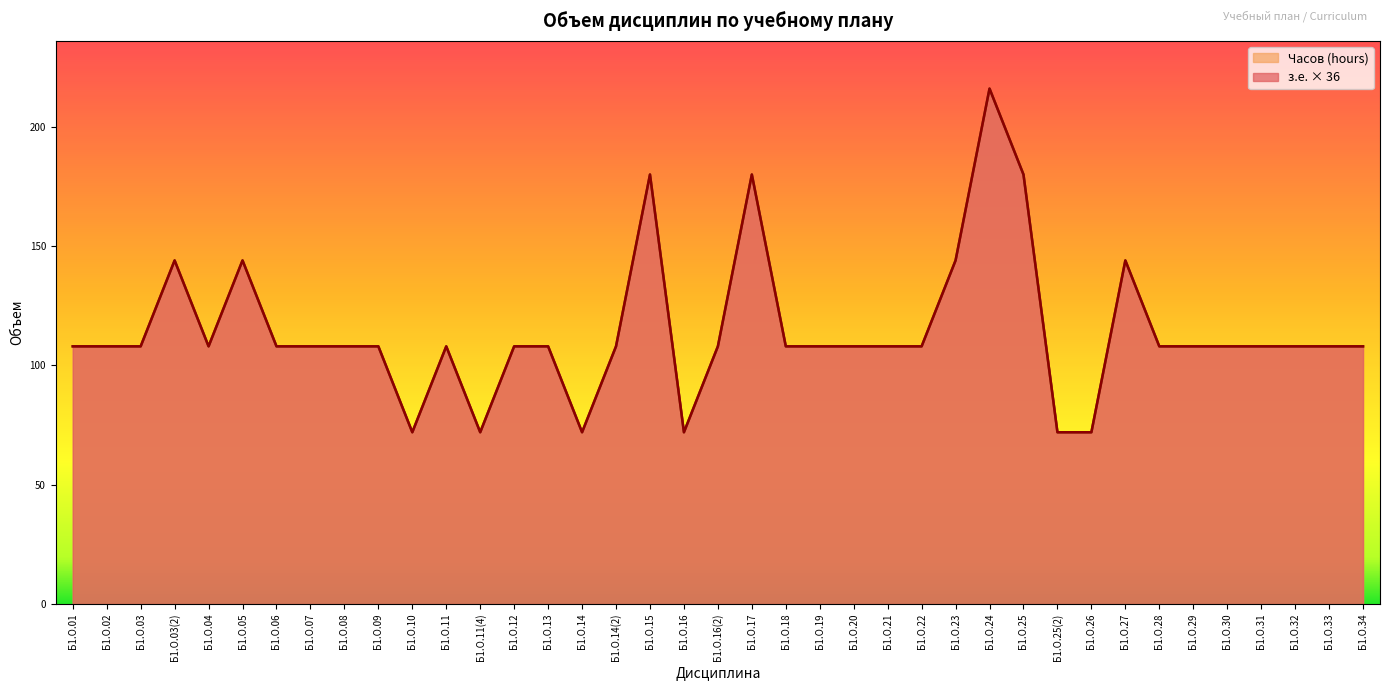

List the labels in order of Часов (hours) value, largest first.

Б1.О.24, Б1.О.15, Б1.О.17, Б1.О.25, Б1.О.03(2), Б1.О.05, Б1.О.23, Б1.О.27, Б1.О.01, Б1.О.02, Б1.О.03, Б1.О.04, Б1.О.06, Б1.О.07, Б1.О.08, Б1.О.09, Б1.О.11, Б1.О.12, Б1.О.13, Б1.О.14(2), Б1.О.16(2), Б1.О.18, Б1.О.19, Б1.О.20, Б1.О.21, Б1.О.22, Б1.О.28, Б1.О.29, Б1.О.30, Б1.О.31, Б1.О.32, Б1.О.33, Б1.О.34, Б1.О.10, Б1.О.11(4), Б1.О.14, Б1.О.16, Б1.О.25(2), Б1.О.26